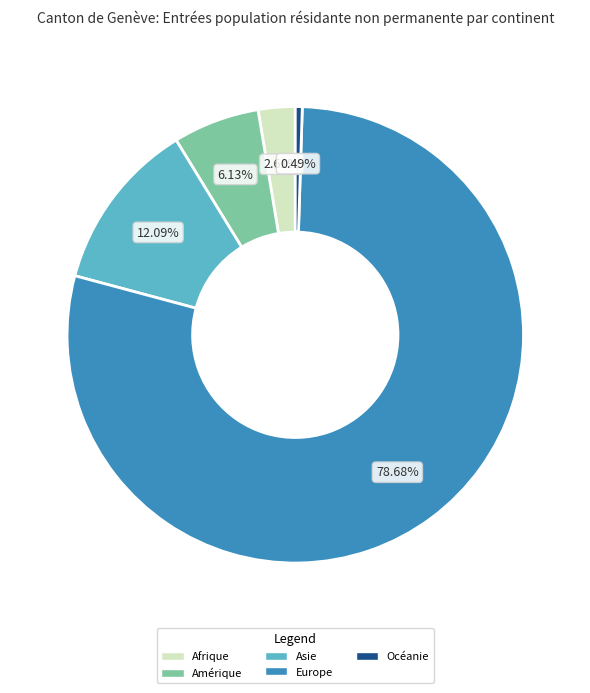

True or false: Europe accounts for 71% of the total.

False